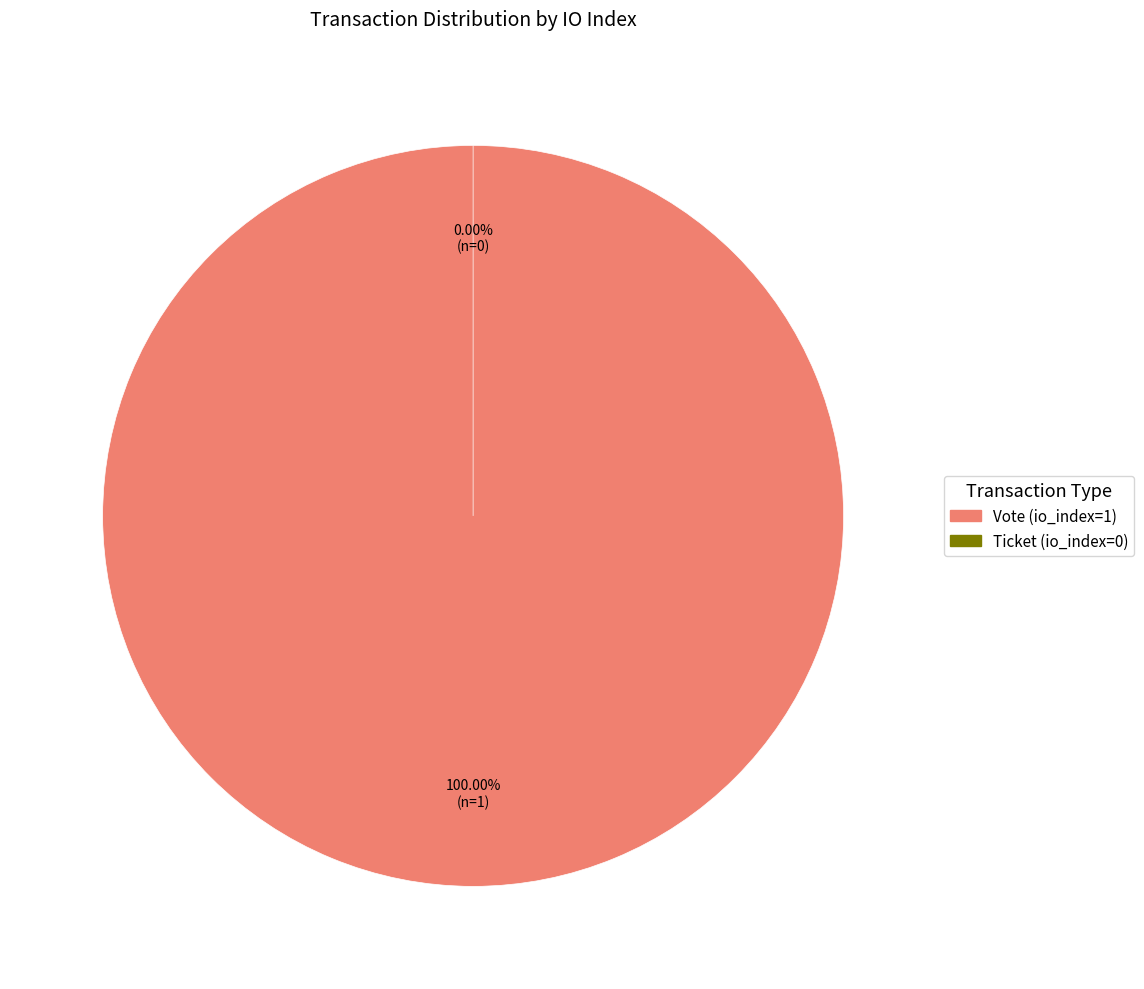

Which slice represents more than half of the pie?

Vote (io_index=1)